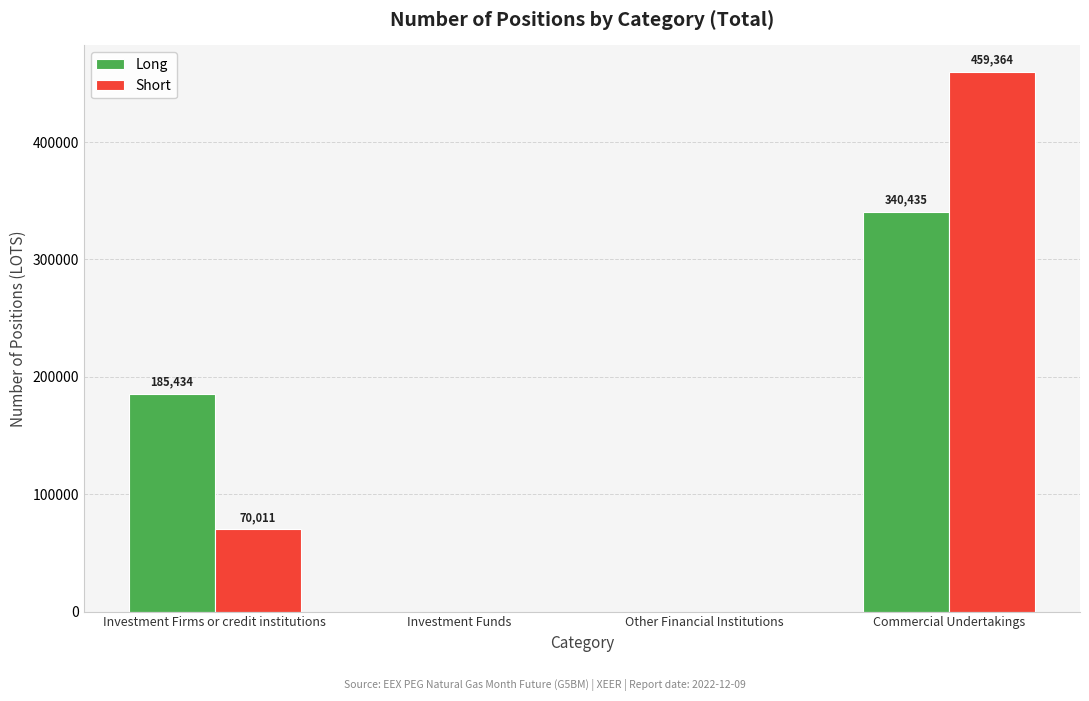

Which series has the largest total across all categories?

Short